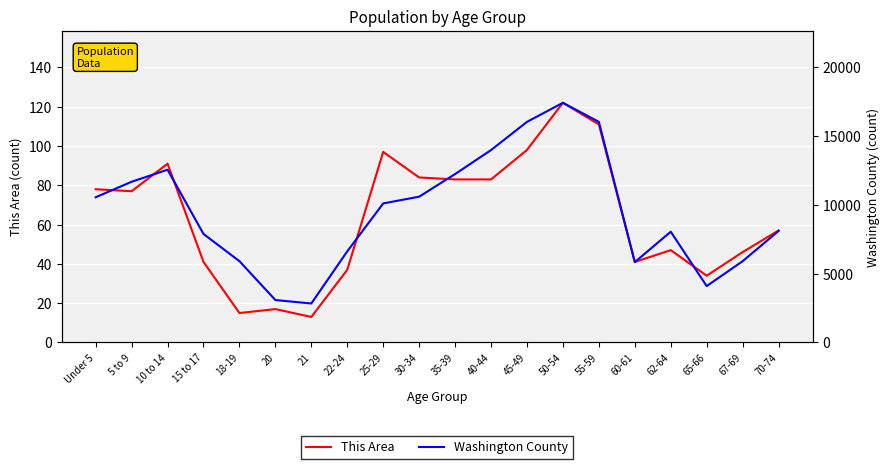

List the series in order of their overall mean, lowest first.

This Area, Washington County